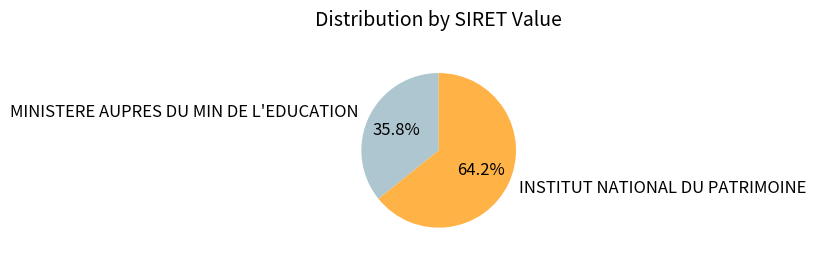

What is the total percentage of INSTITUT NATIONAL DU PATRIMOINE and MINISTERE AUPRES DU MIN DE L'EDUCATION?

100.0%